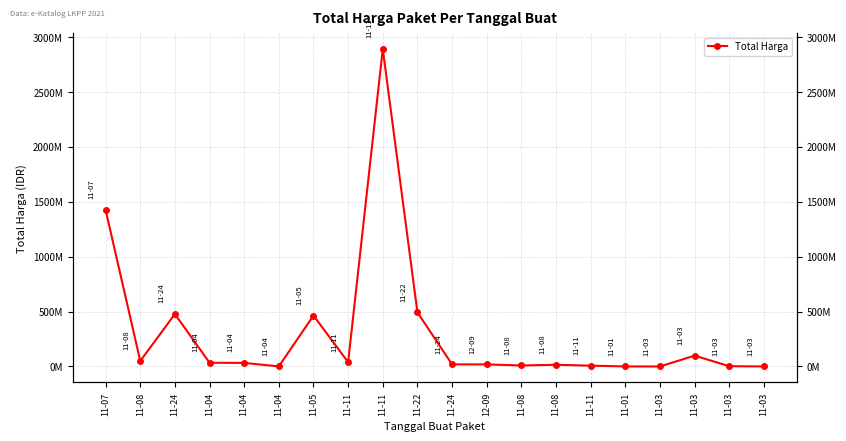

Rank the categories by value from lowest to highest.

11-03, 11-03, 11-01, 11-04, 11-03, 11-11, 11-08, 11-08, 12-09, 11-24, 11-04, 11-04, 11-11, 11-08, 11-03, 11-05, 11-24, 11-22, 11-07, 11-11